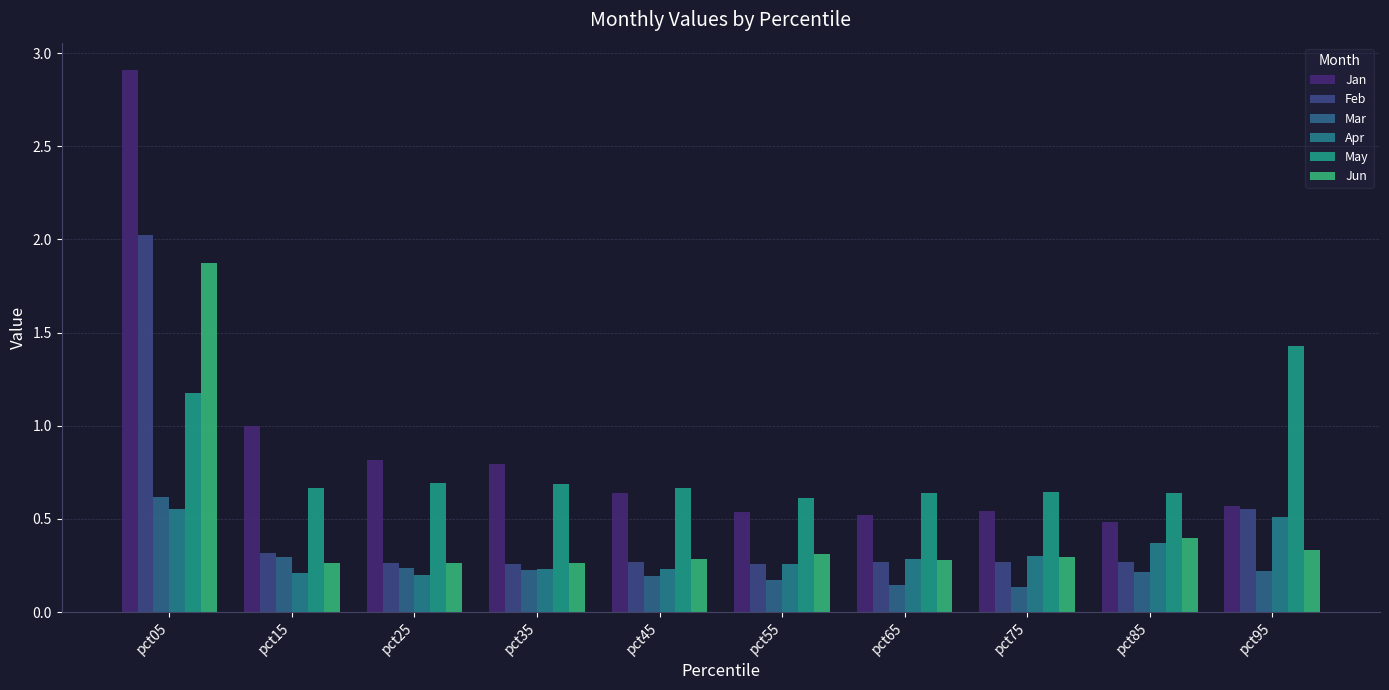

Count the number of data series in this chart.

6